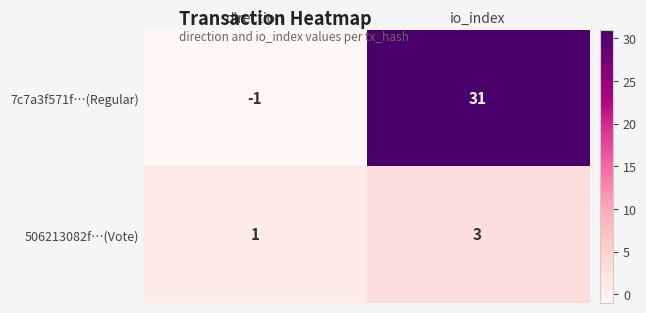

Reading right to left, what are all the values shown in this chart?

7c7a3f571f…(Regular): io_index=31	direction=-1
506213082f…(Vote): io_index=3	direction=1